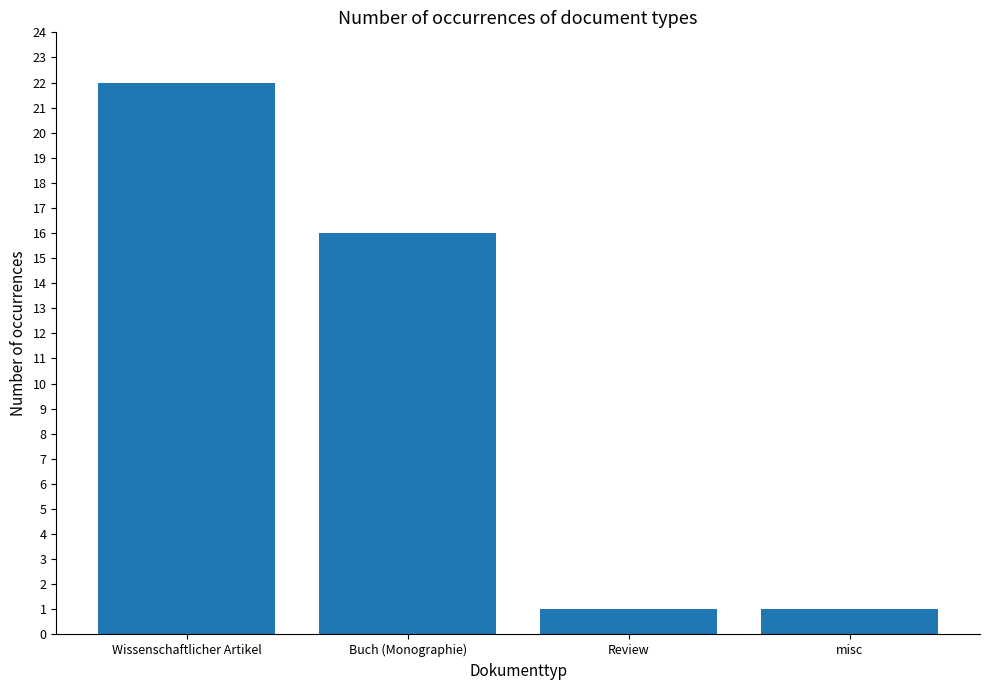

Reading left to right, list all the values displayed in this chart.

Wissenschaftlicher Artikel=22	Buch (Monographie)=16	Review=1	misc=1